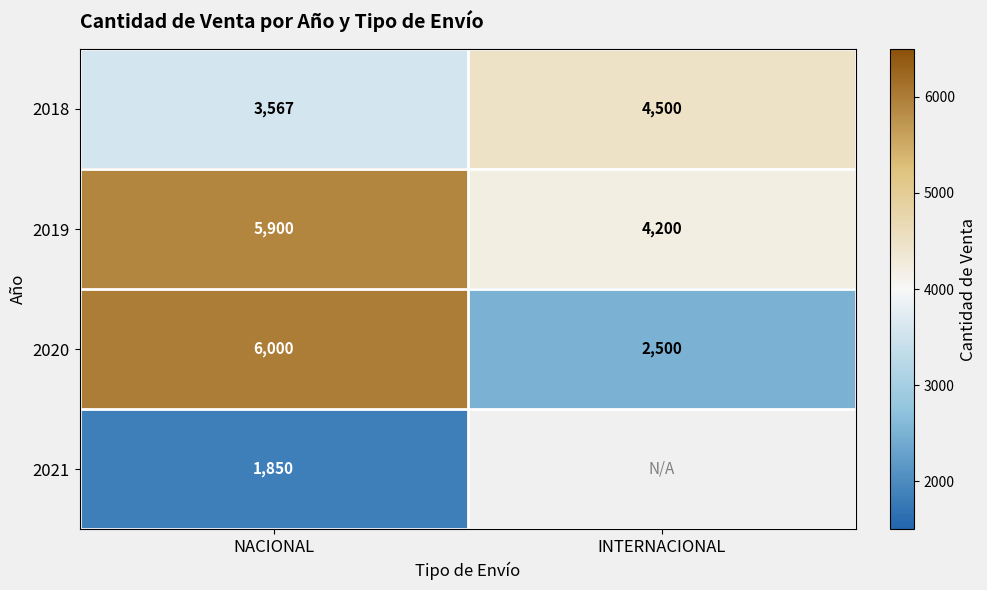

Which category has the lowest value in the 2020 series?

INTERNACIONAL